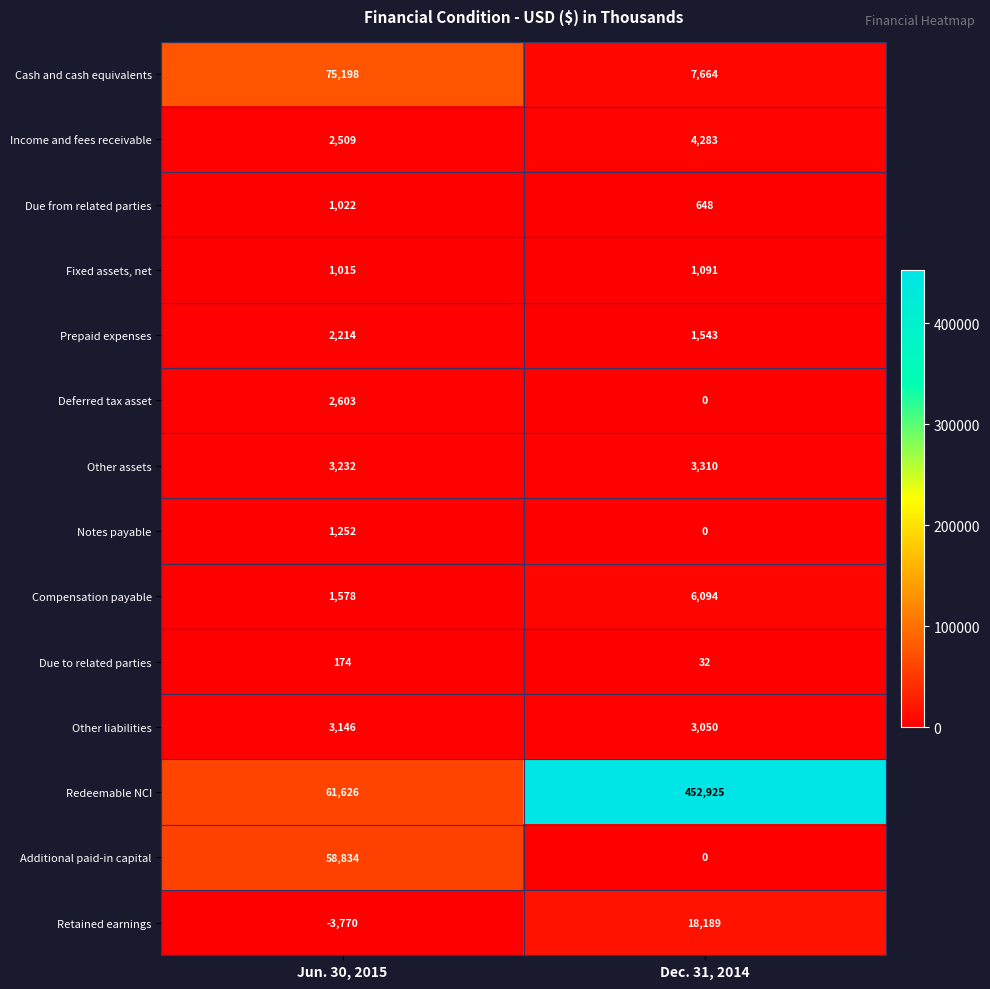

At how many categories does at least one series exceed 126511?

1